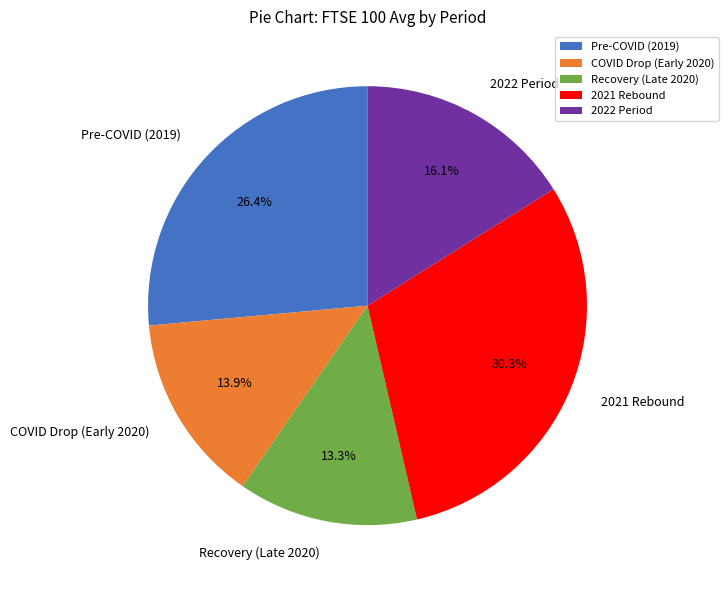

Which has a higher value, 2021 Rebound or Pre-COVID (2019)?

2021 Rebound